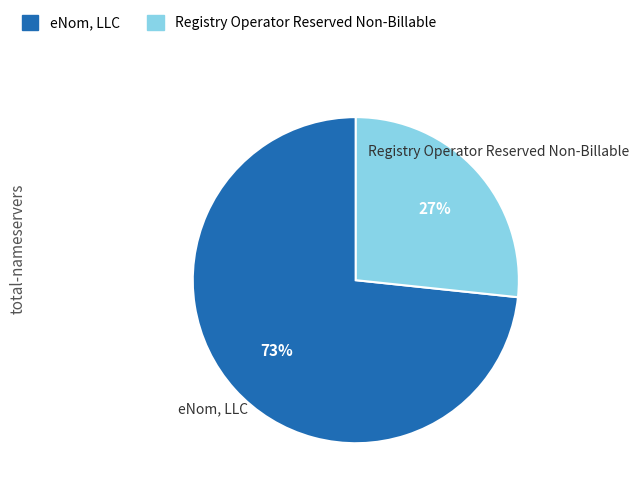

Which slice is the largest?

eNom, LLC